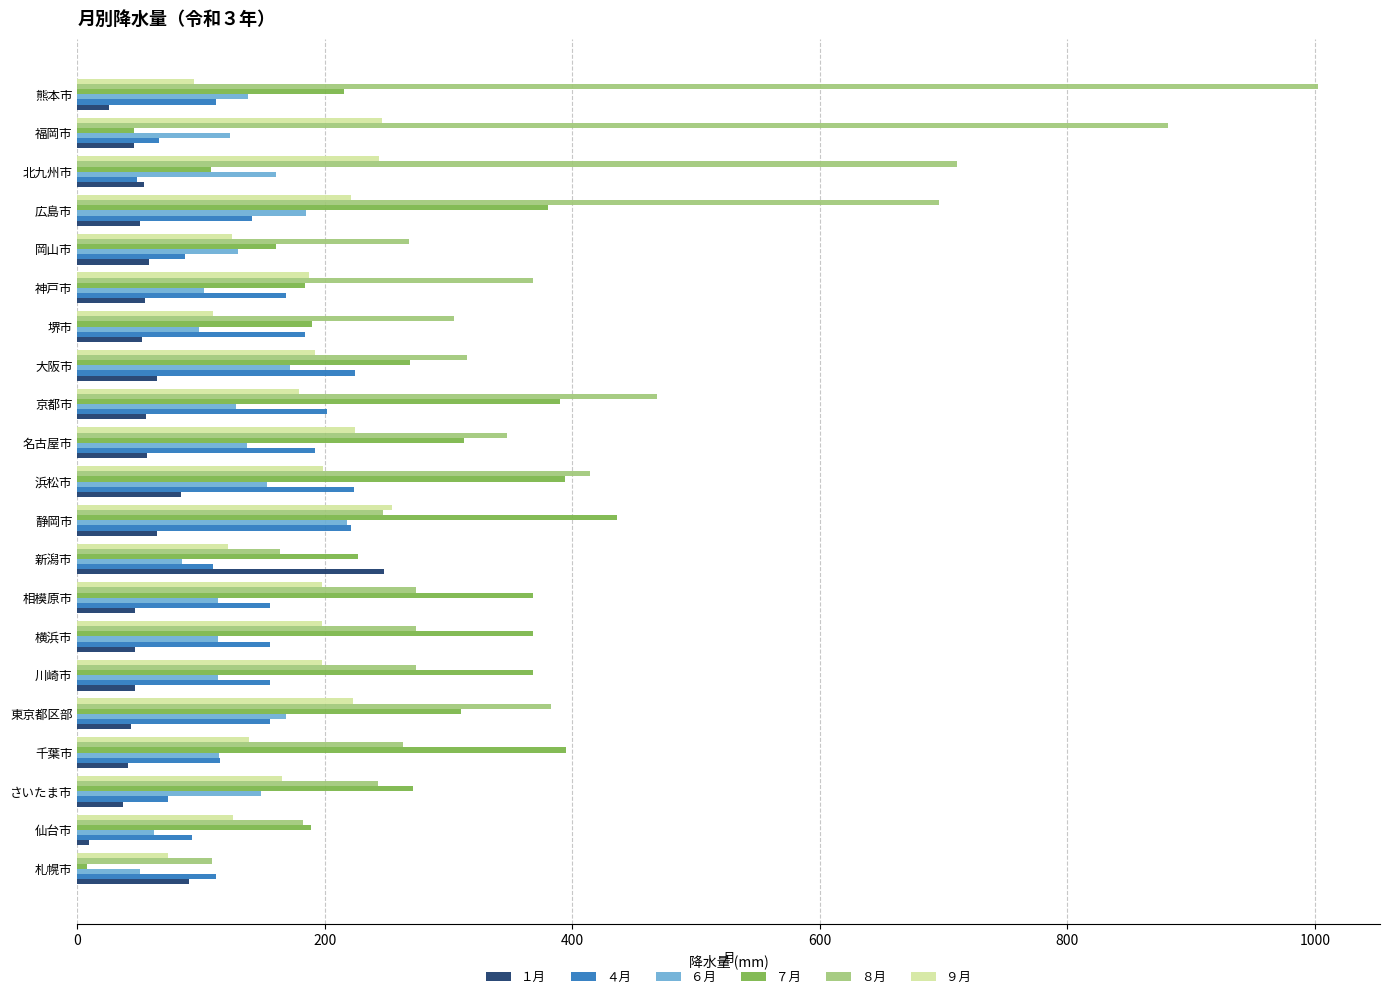

The １月 series shows 64.5 at 大阪市. True or false?

True